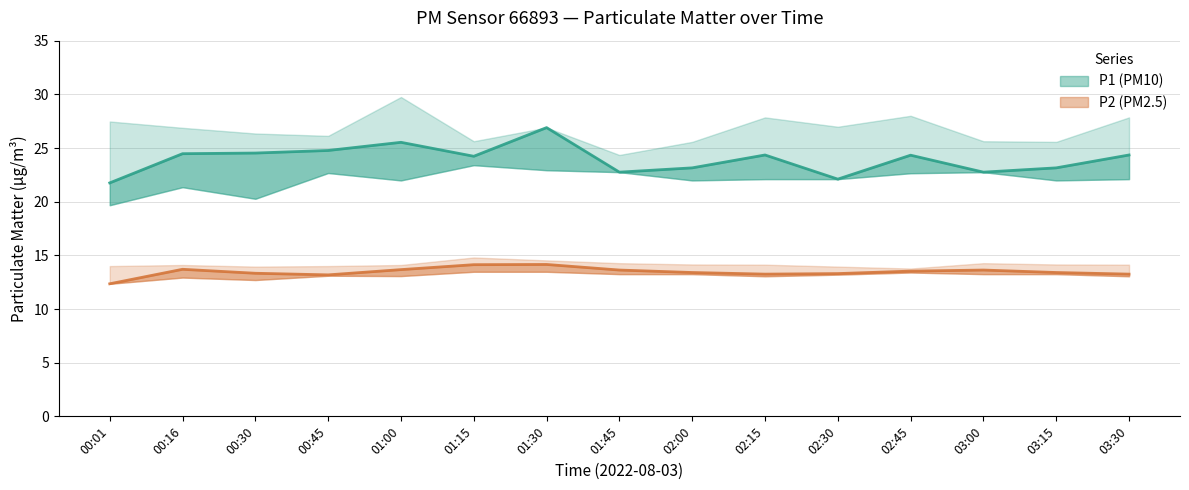

The value of P1_upper at 03:00 is 11.6. True or false?

False